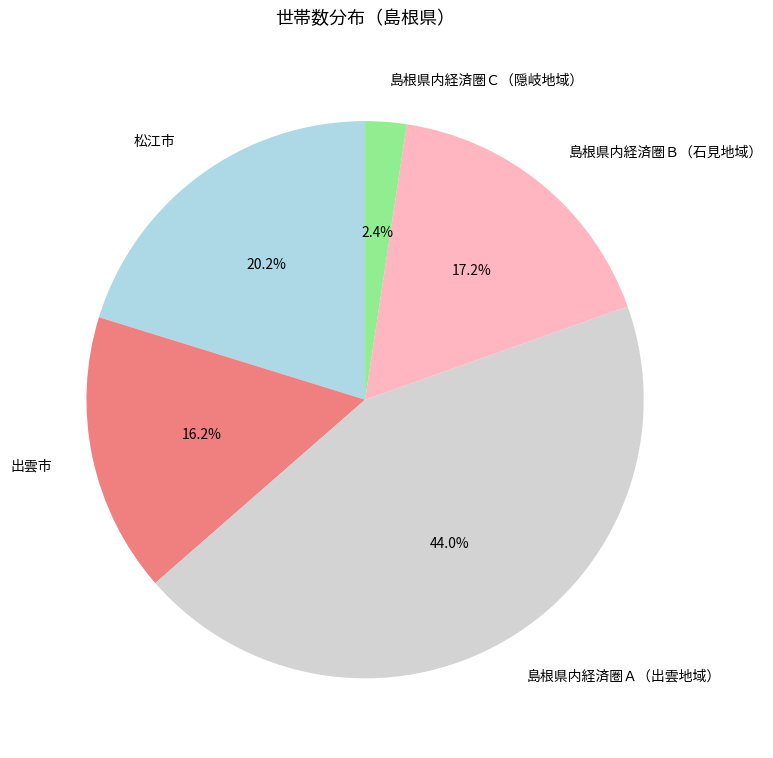

Which category has the biggest portion of the pie?

島根県内経済圏Ａ（出雲地域）